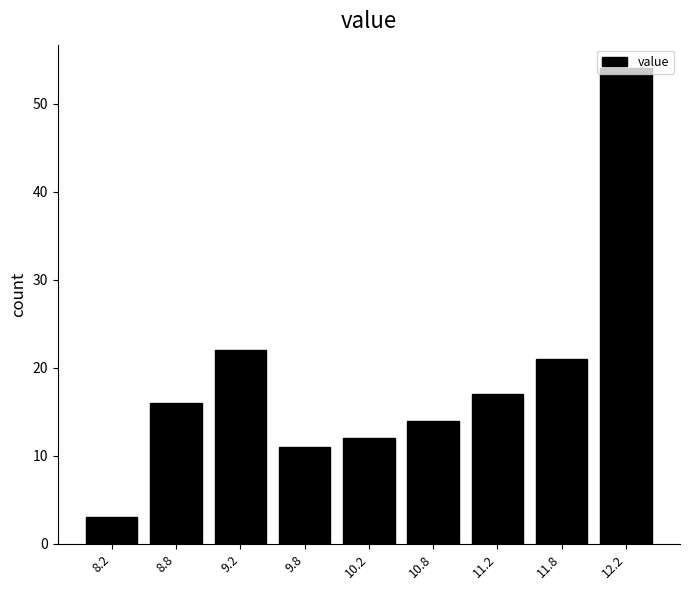

What value does the data have at 9.8, to the nearest 5?

10